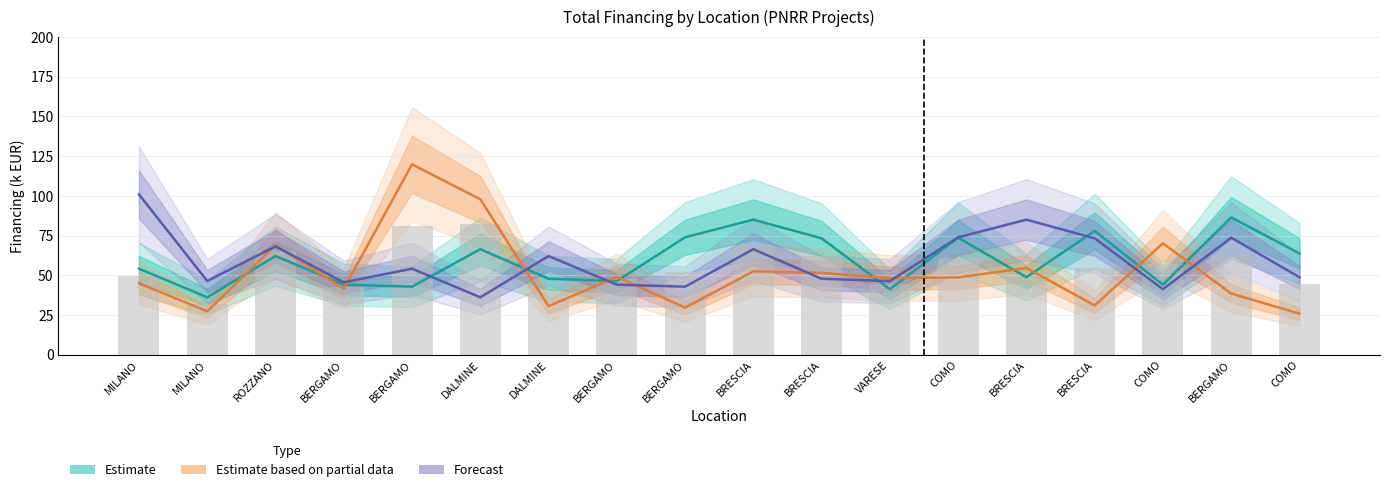

Reading right to left, list all the values displayed in this chart.

Estimate (Fascia A): 63.7	86.4	44.0	77.9	48.8	73.6	41.2	73.3	85.0	73.9	46.3	47.8	66.4	42.8	44.1	62.1	36.1	54.1
Estimate based on partial data (Fascia B): 25.8	38.5	70.1	31.0	54.6	48.6	48.2	51.5	52.5	29.6	49.0	30.6	97.8	119.8	41.5	68.9	27.3	45.0
Forecast (Fascia C): 48.8	73.6	41.2	73.3	85.0	73.9	46.3	47.8	66.4	42.8	44.1	62.1	36.1	54.1	45.6	68.2	46.4	100.8